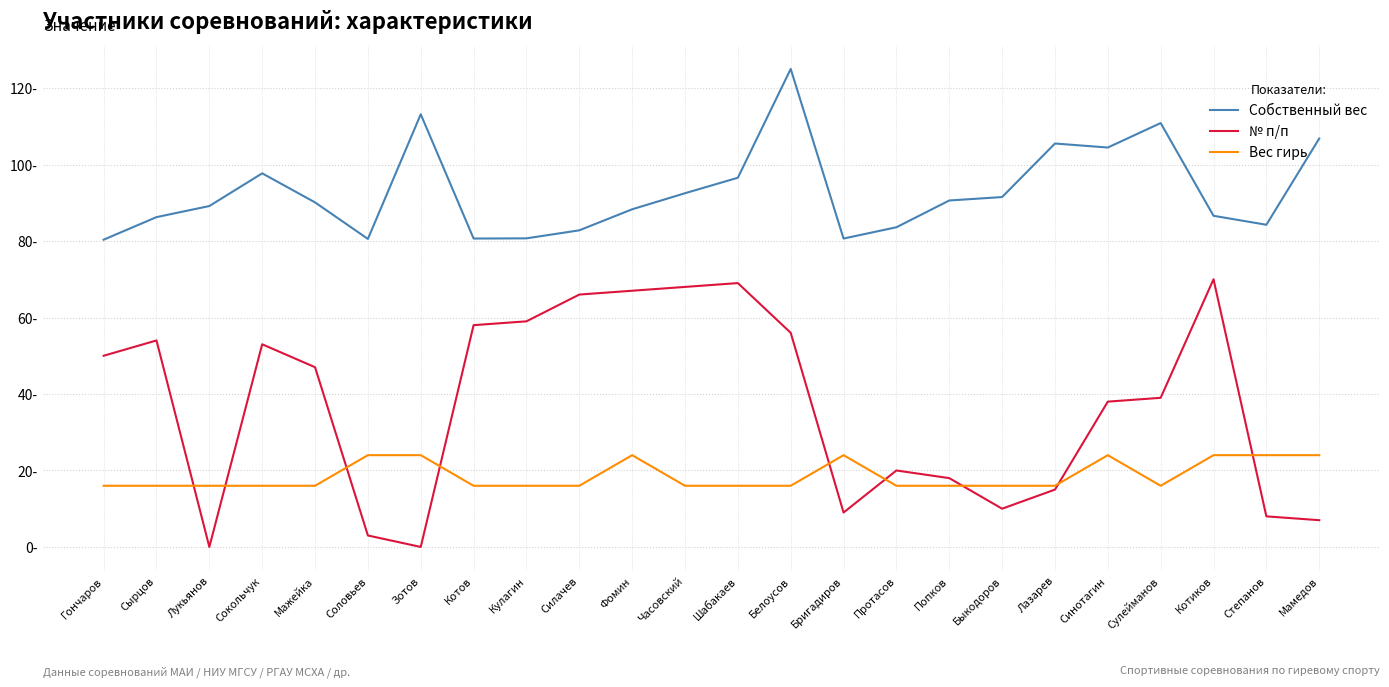

Is this an area chart (filled region under the line)?

No